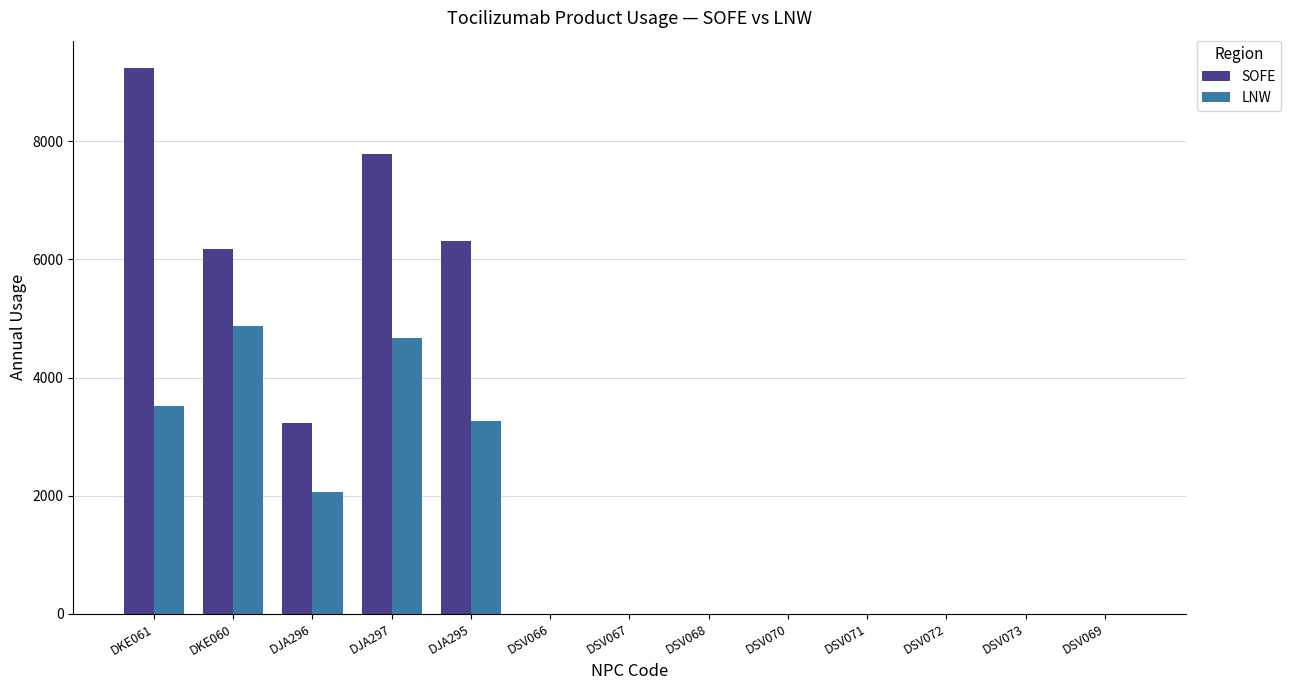

Between DJA297 and DJA295, which series saw the biggest shift?

SOFE